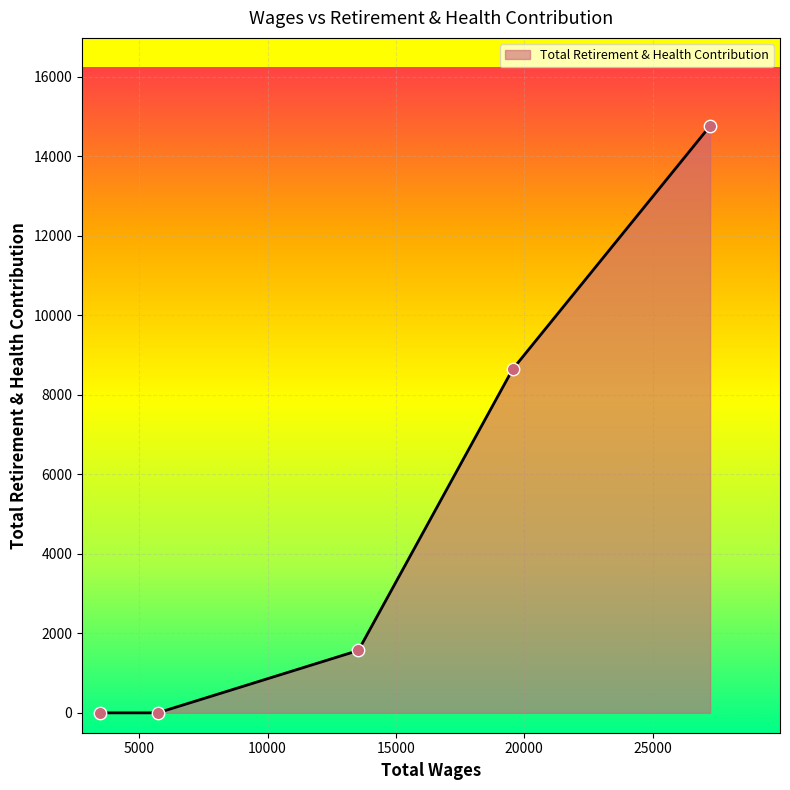

What is the average value?

4995